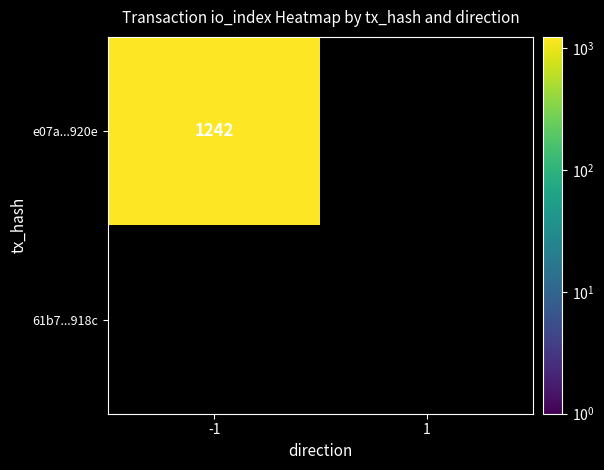

At which category is the sum across all series the highest?

-1